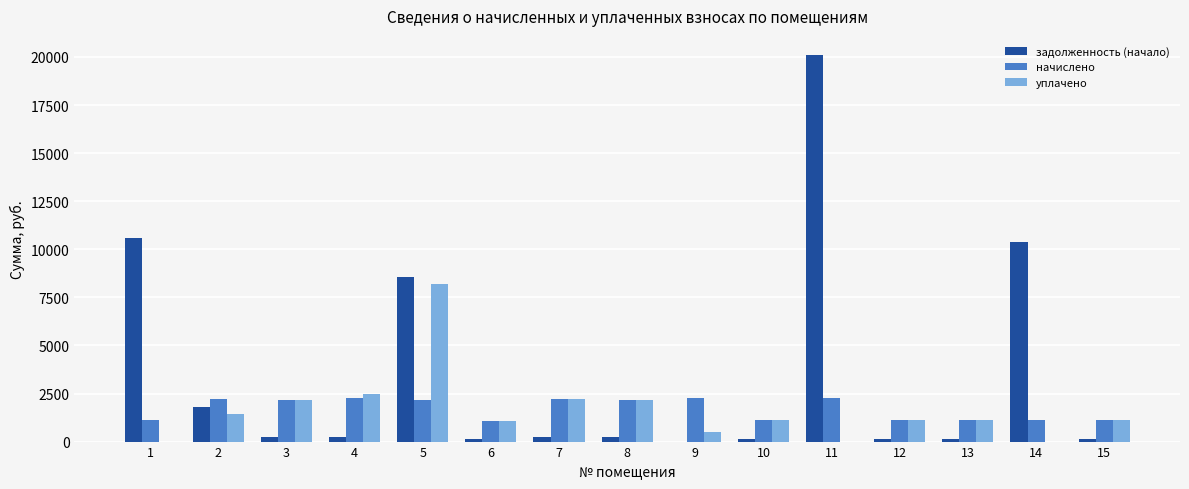

What is the highest value of the задолженность (начало) series?

20092.6